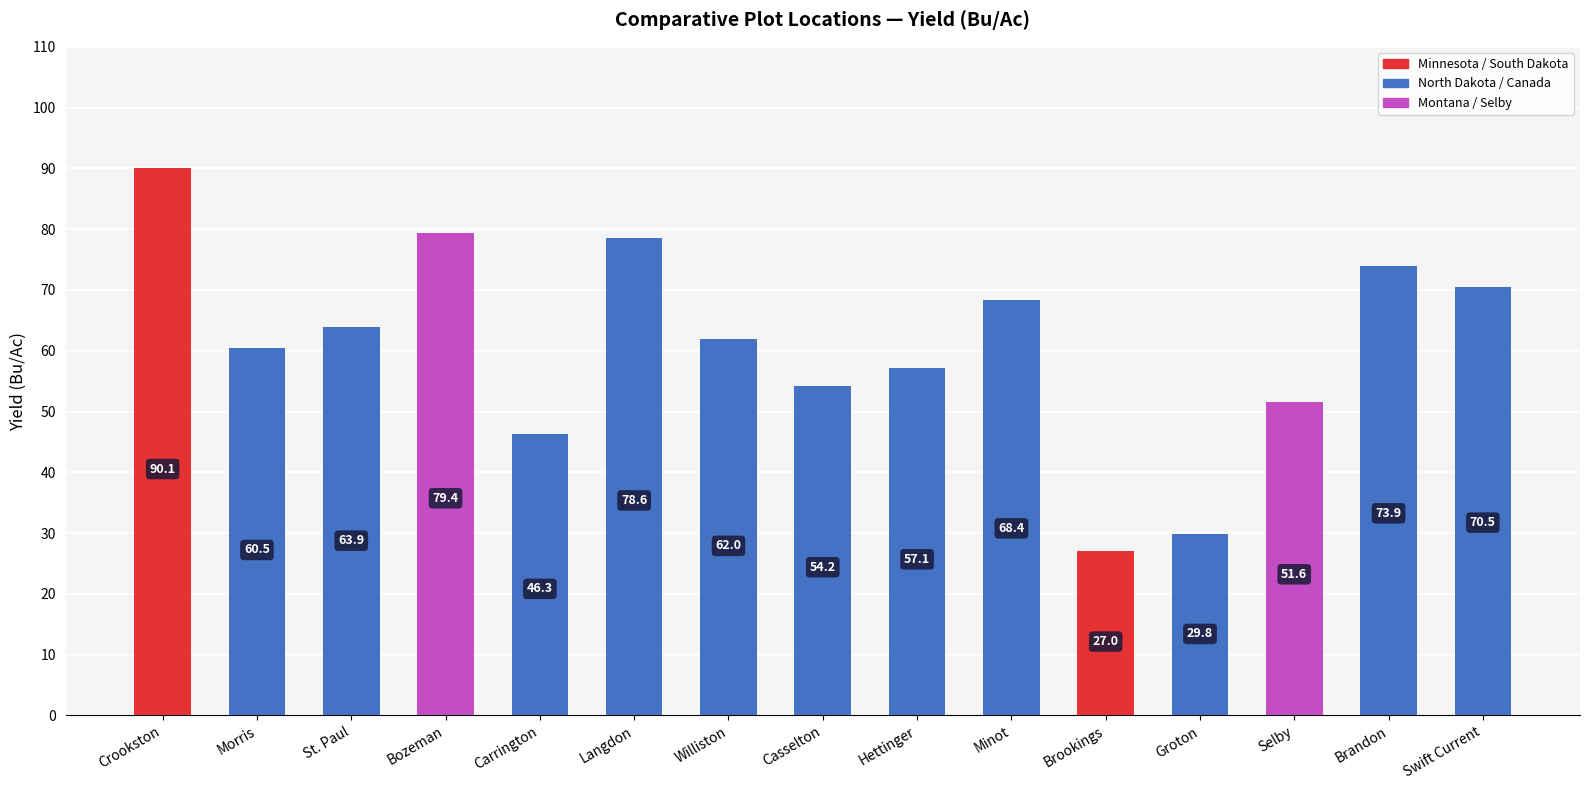

True or false: the data shows 62.0 at Williston.

True